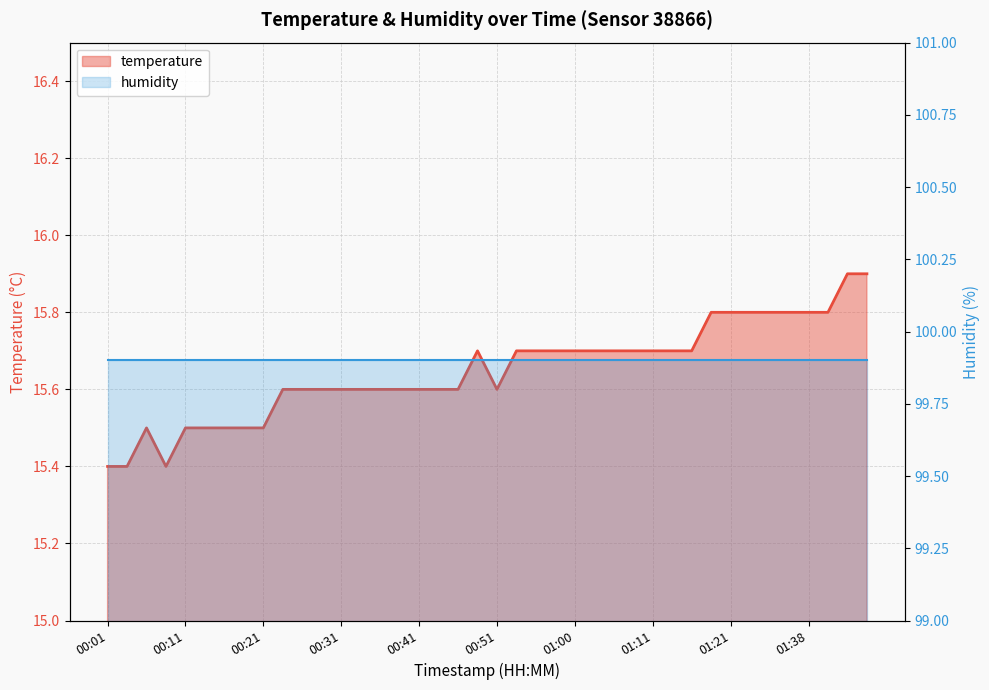

What is the value of the temperature line point at the 32nd from the left?

15.8